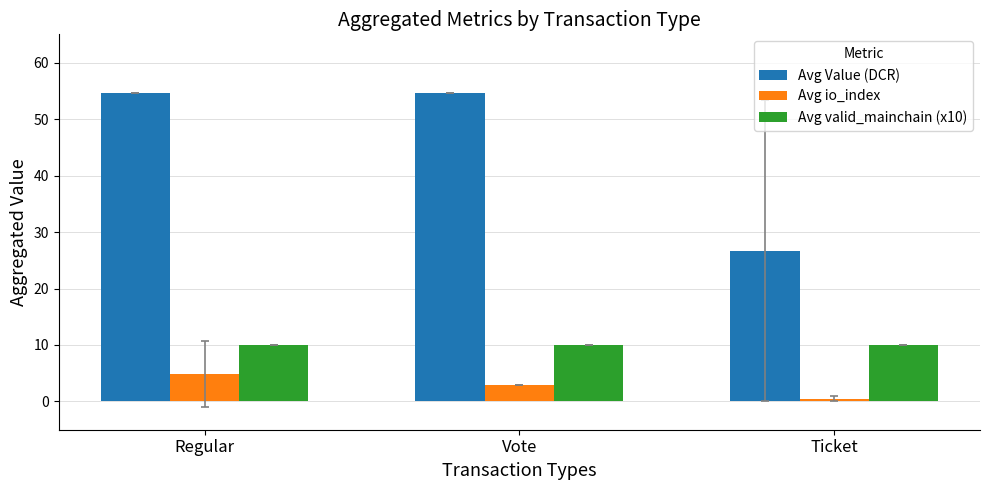

What is the difference between the maximum and minimum values in the Avg io_index series?

4.4